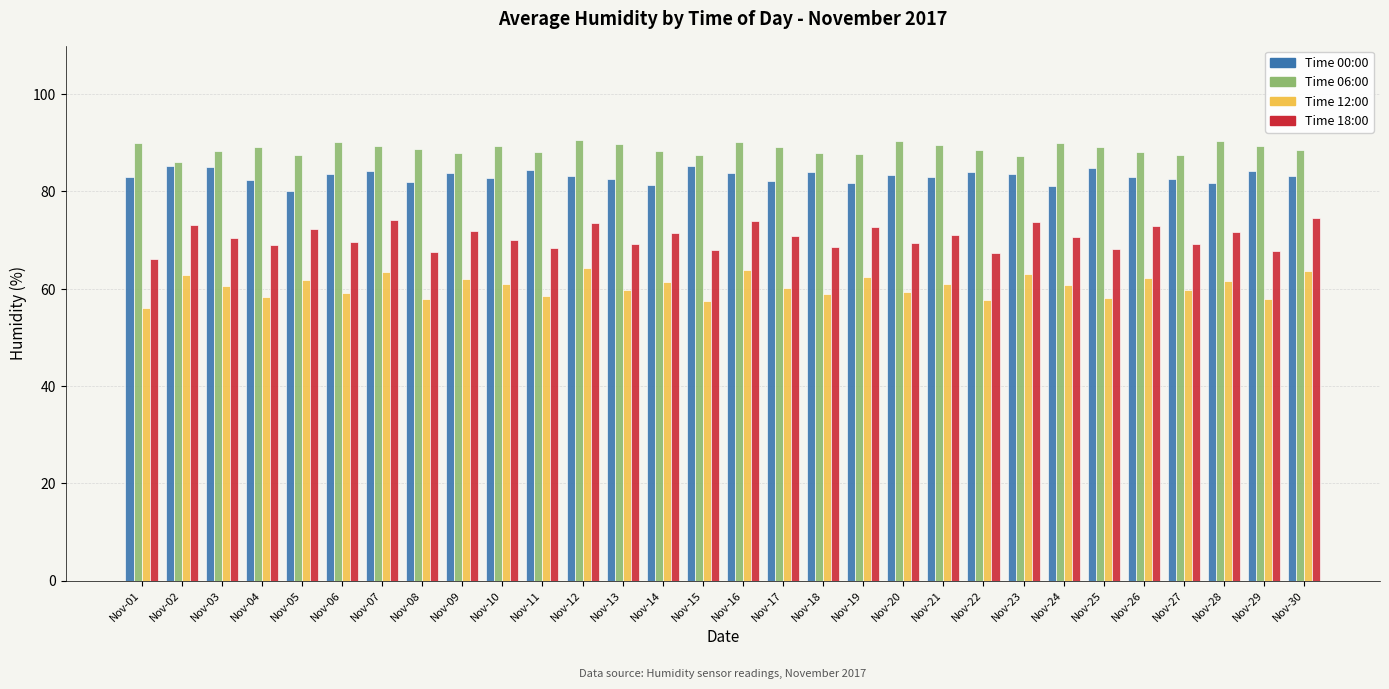

What is the total value across all series at Nov-26?

306.4